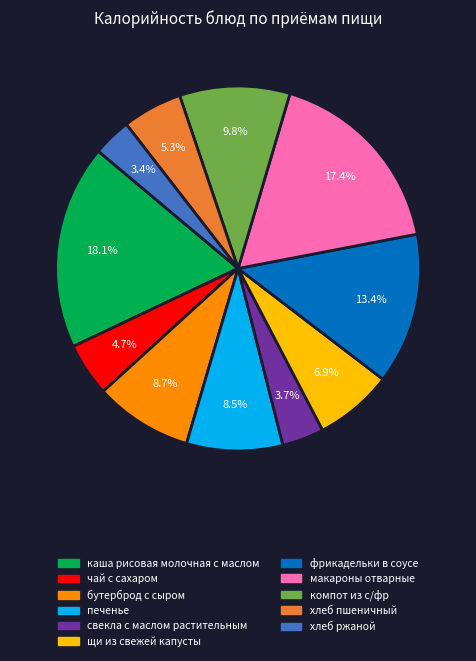

How many segments does this pie chart have?

11